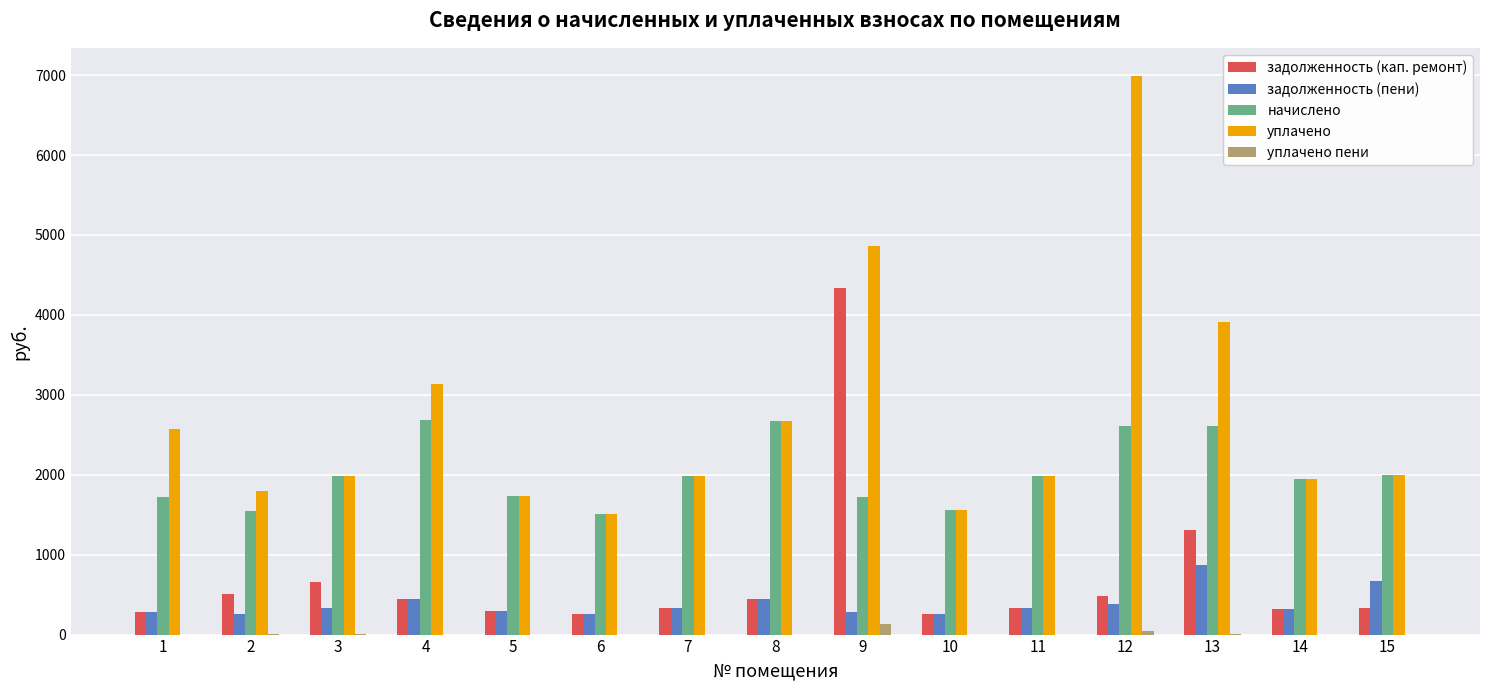

The начислено series shows 2396.0 at 1. True or false?

False